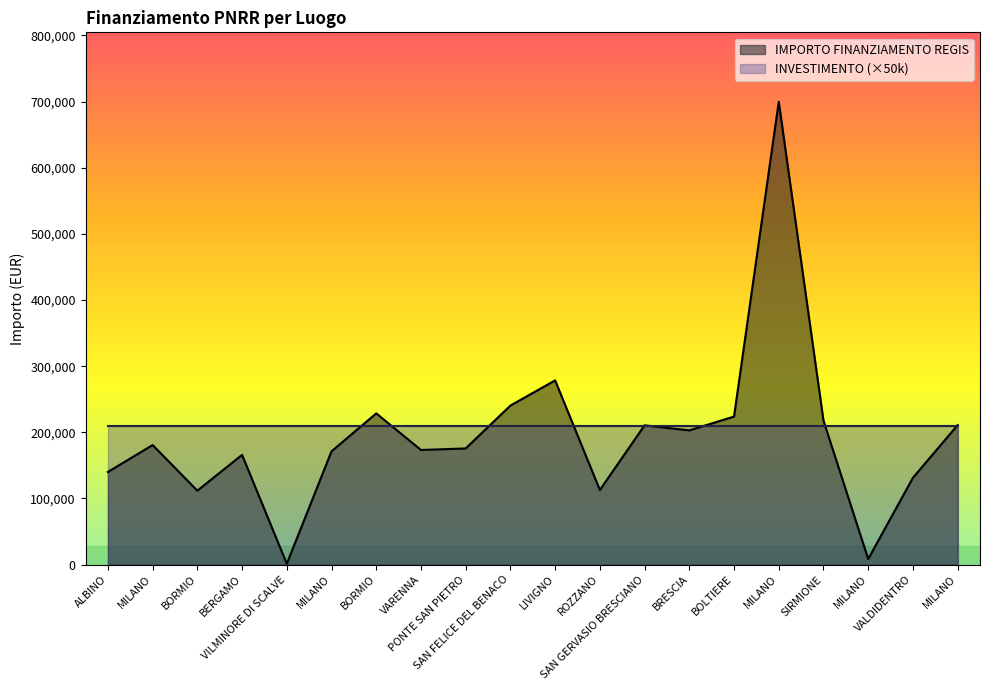

List the labels in order of value, smallest first.

VILMINORE DI SCALVE, MILANO, BORMIO, ROZZANO, VALDIDENTRO, ALBINO, BERGAMO, MILANO, VARENNA, PONTE SAN PIETRO, MILANO, BRESCIA, SAN GERVASIO BRESCIANO, MILANO, SIRMIONE, BOLTIERE, BORMIO, SAN FELICE DEL BENACO, LIVIGNO, MILANO